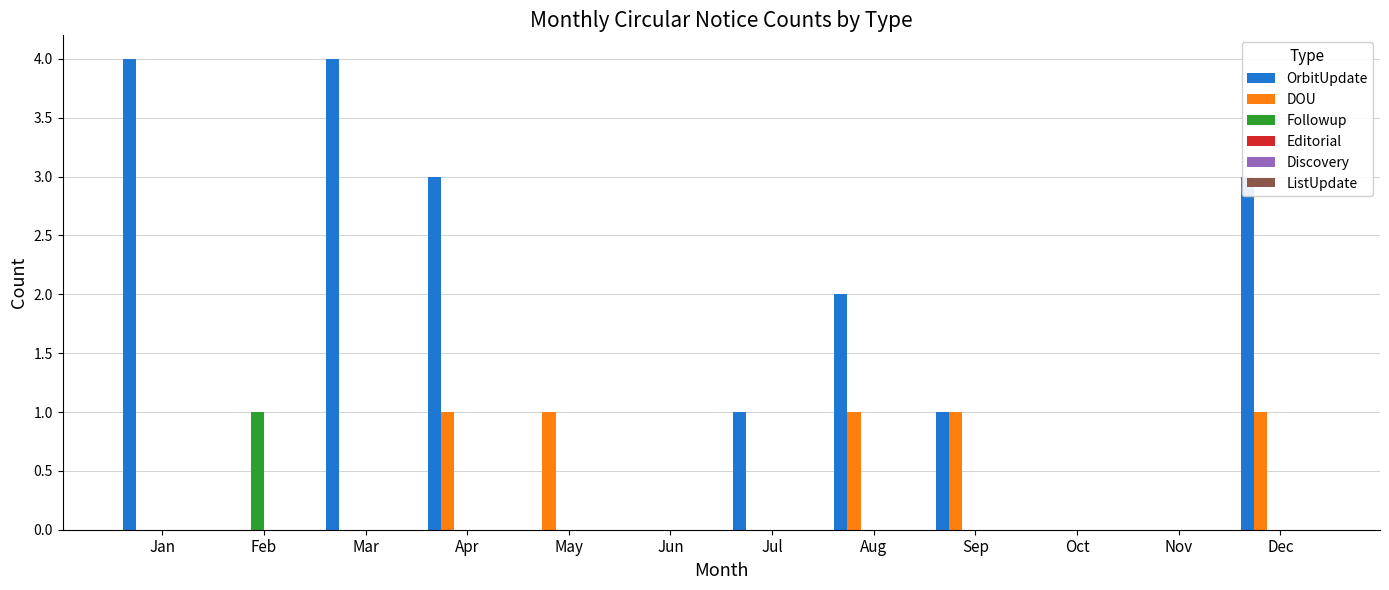

What is the sum of all OrbitUpdate values?

18